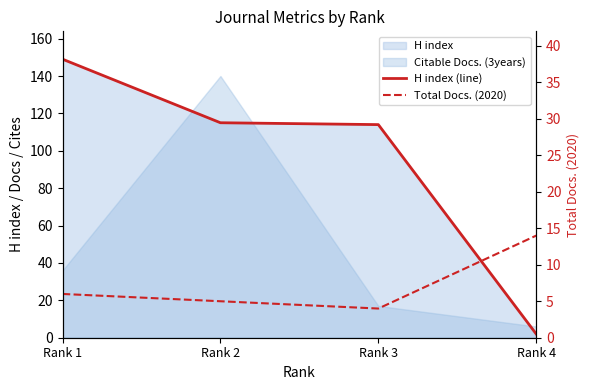

List the labels in order of H index (line) value, smallest first.

Rank 4, Rank 3, Rank 2, Rank 1